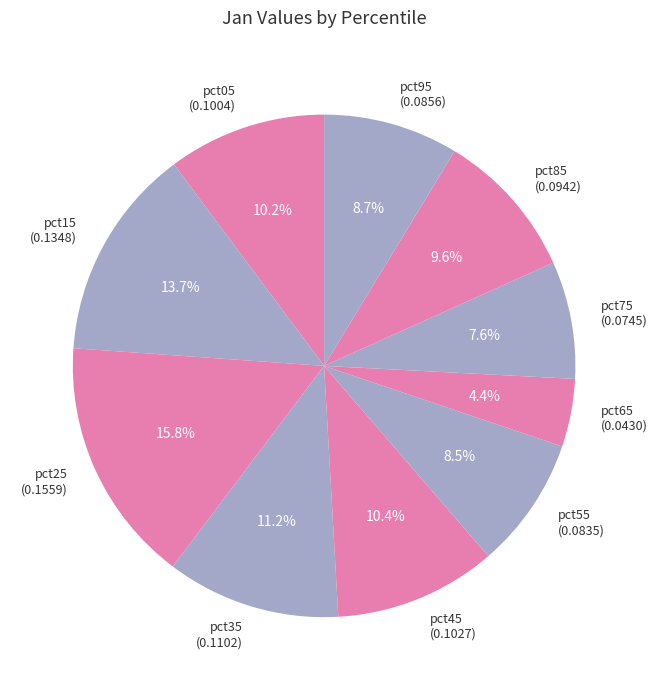

To the nearest percent, what is the average slice percentage?

10%